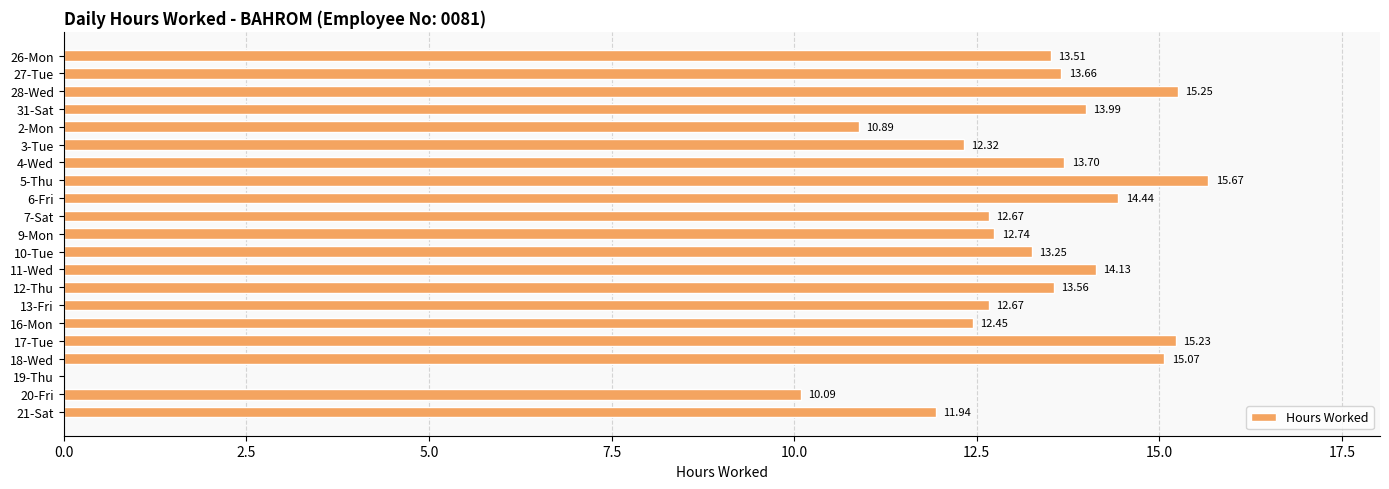

What is the sum of all values?

267.2